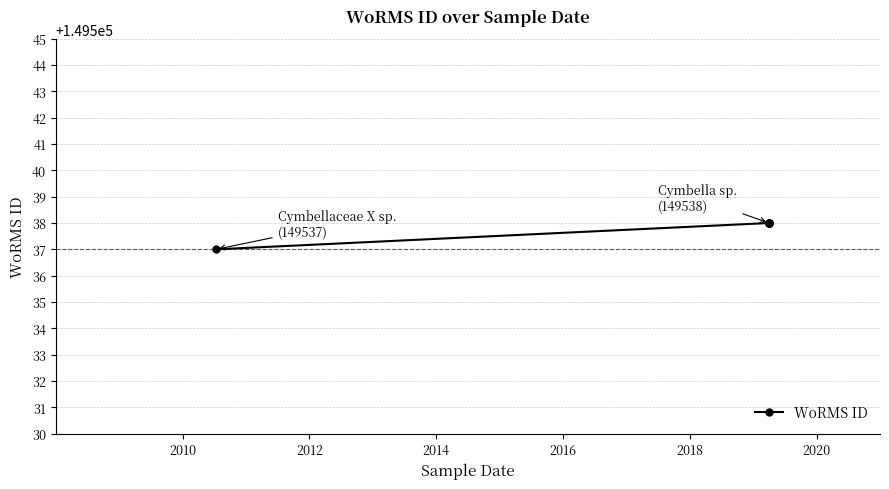

How many lines are shown in the chart?

1